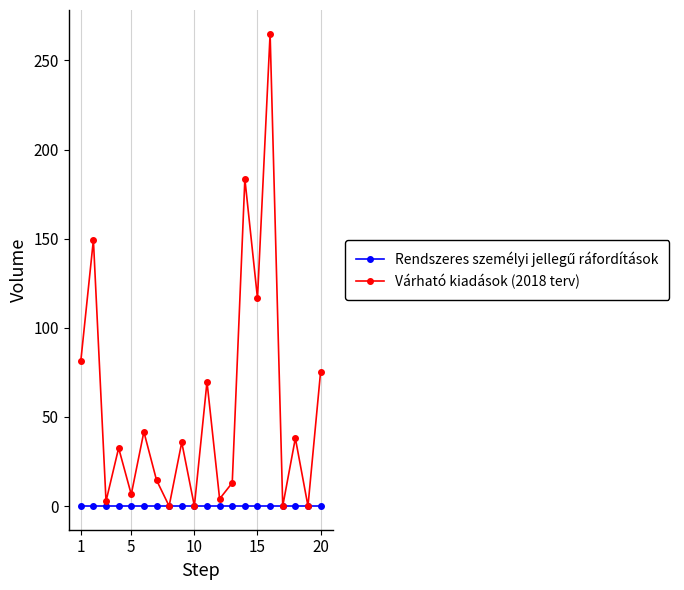

In Várható kiadások (2018 terv), how many points are higher than both neighbors (excluding endpoints)?

8